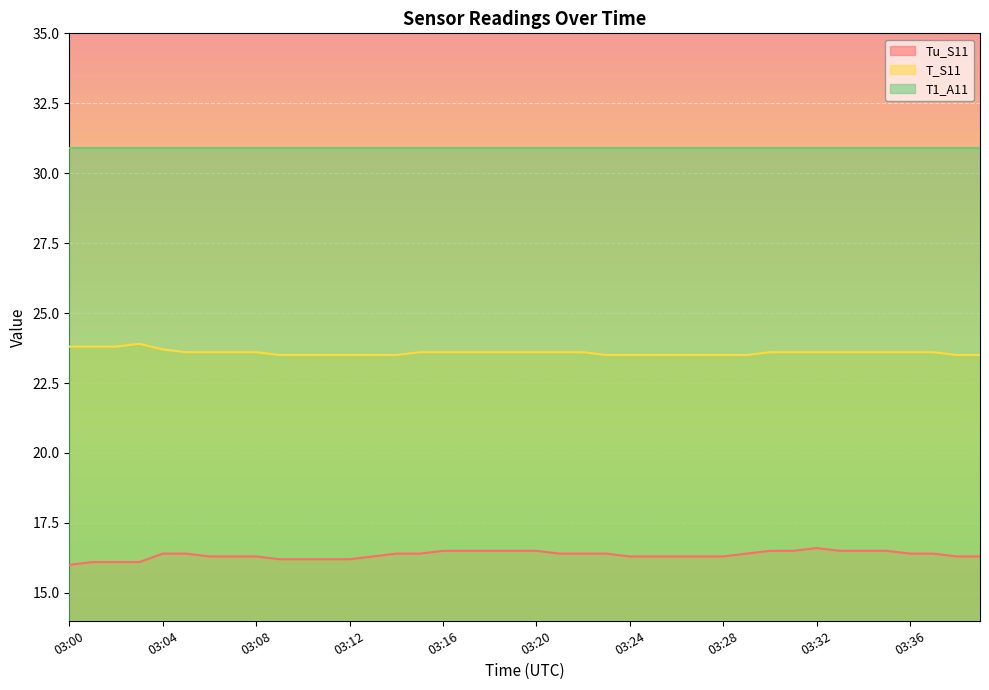

Count the number of data series in this chart.

3